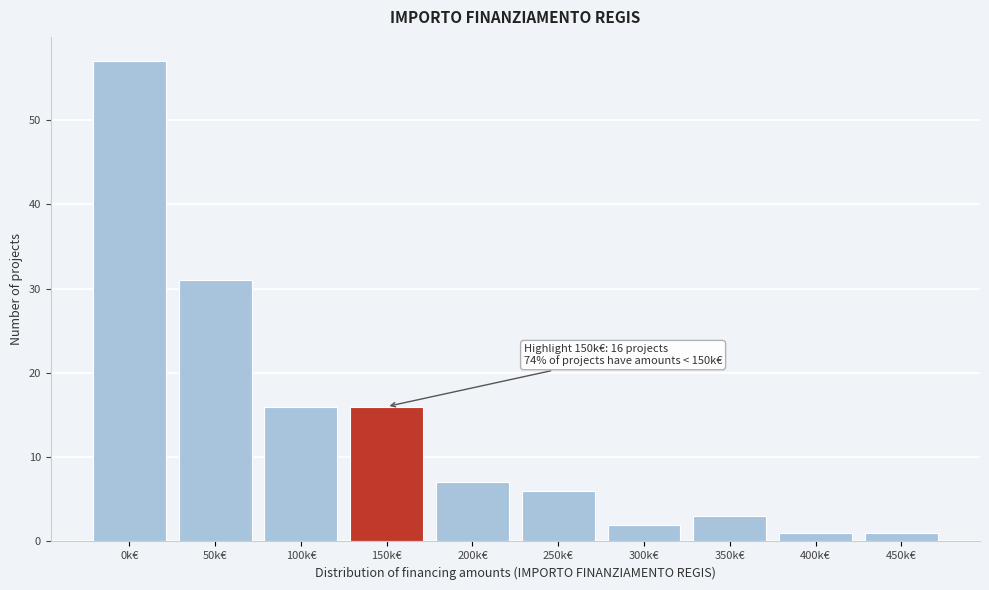

Reading left to right, transcribe all the data shown in this chart.

0k€=57	50k€=31	100k€=16	150k€=16	200k€=7	250k€=6	300k€=2	350k€=3	400k€=1	450k€=1